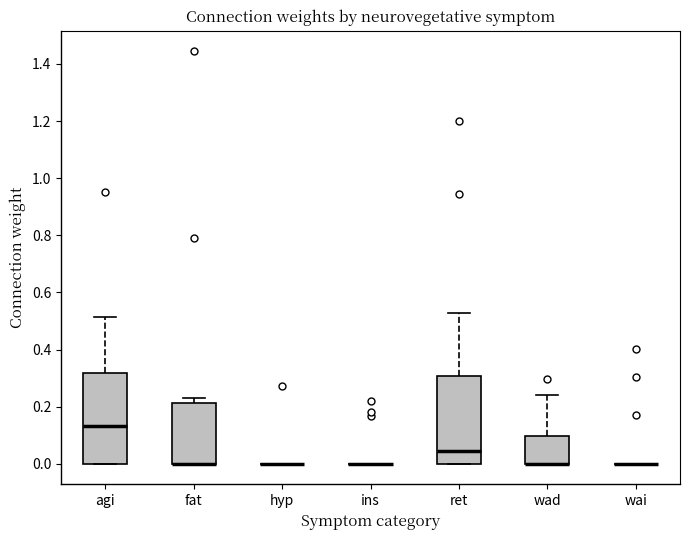

Reading left to right, transcribe this box plot: for each box, give where its median line is, the range the box spans, and where its two whiskers end, as read against the y-axis. The values are not printed on the chart, so give them approximately, as read against the axis.

agi: median 0.14, box 0.00 to 0.32, whiskers 0.00 to 0.52
fat: median 0.00 (drawn on the box's lower edge), box 0.00 to 0.22, whiskers 0.00 to 0.24
hyp: box collapsed to a line at 0.00, whiskers 0.00 to 0.00
ins: box collapsed to a line at 0.00, whiskers 0.00 to 0.00
ret: median 0.04, box 0.00 to 0.30, whiskers 0.00 to 0.52
wad: median 0.00 (drawn on the box's lower edge), box 0.00 to 0.10, whiskers 0.00 to 0.24
wai: box collapsed to a line at 0.00, whiskers 0.00 to 0.00